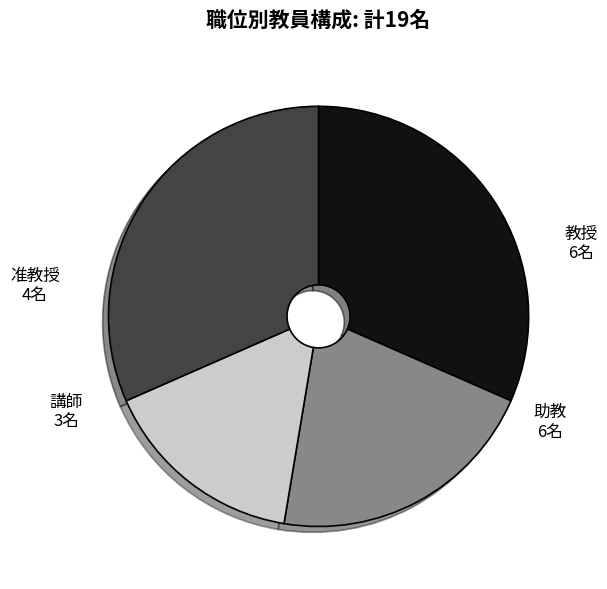

Between 准教授 and 講師, which is larger?

准教授